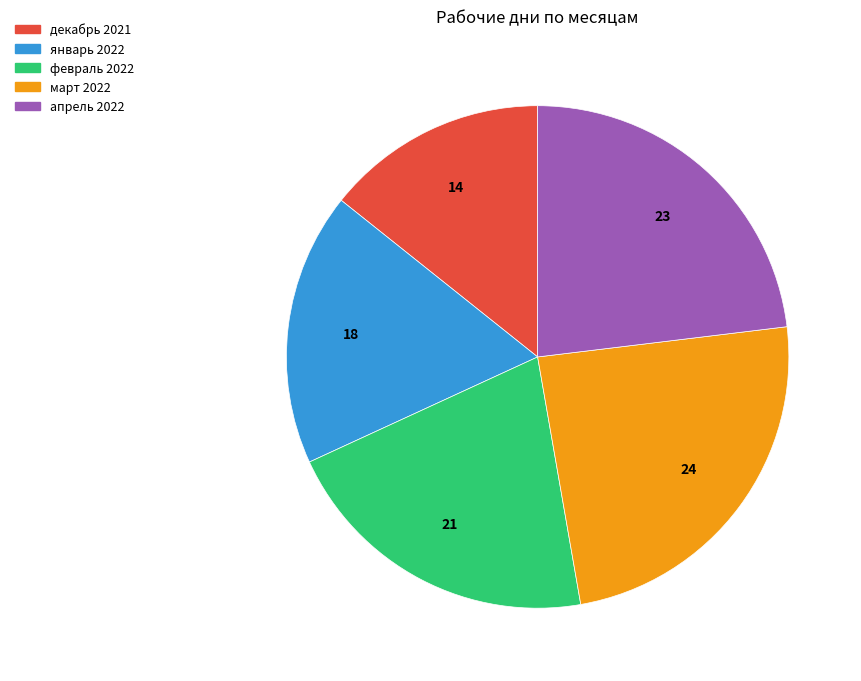

Which has a higher value, март 2022 or декабрь 2021?

март 2022